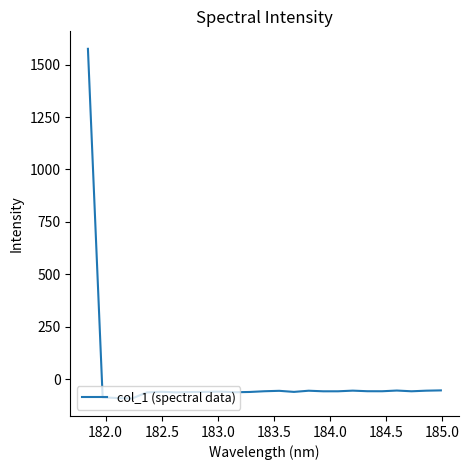

What is the difference between the maximum and minimum values?

1667.1